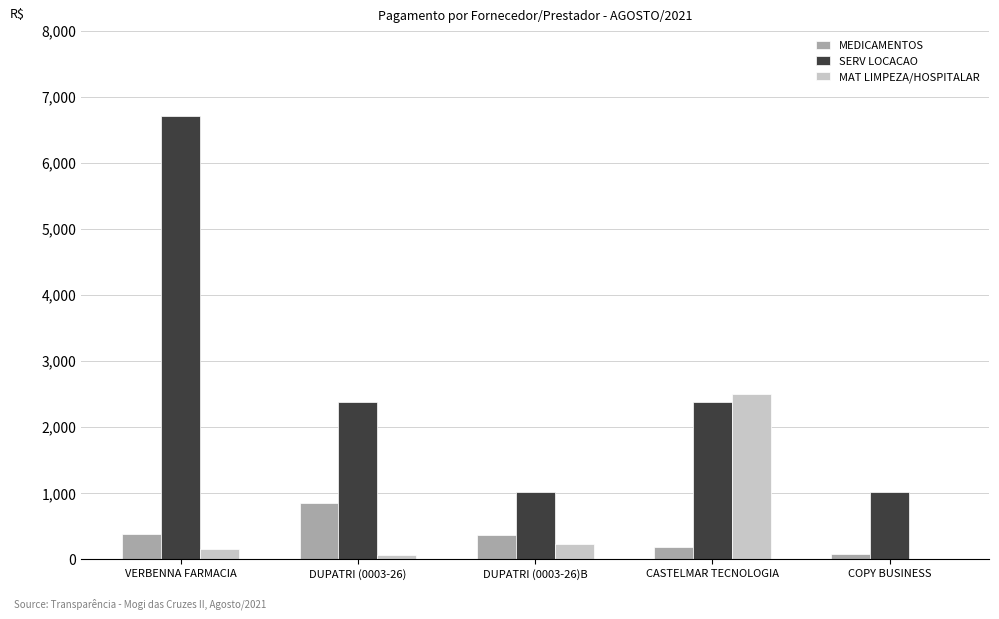

What is the highest value of the SERV LOCACAO series?

6700.0